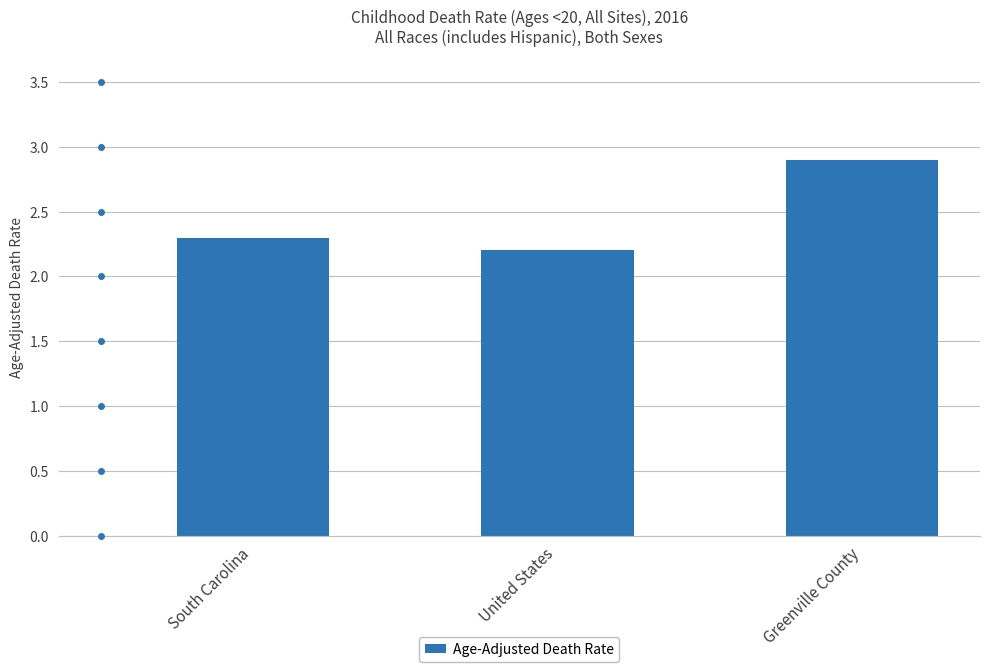

At which category does the chart reach its minimum across all series?

United States